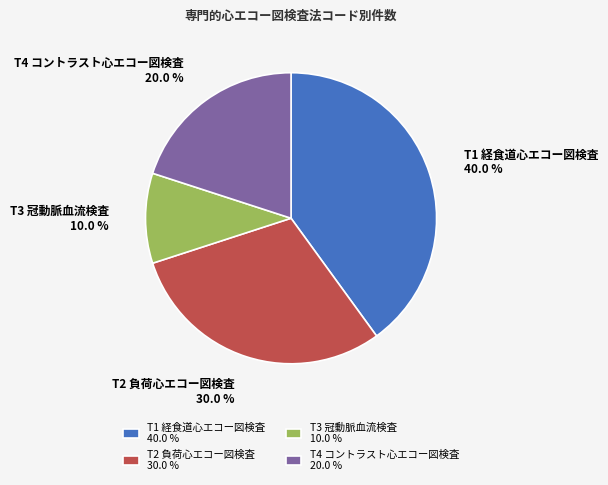

How many slices are in this pie chart?

4